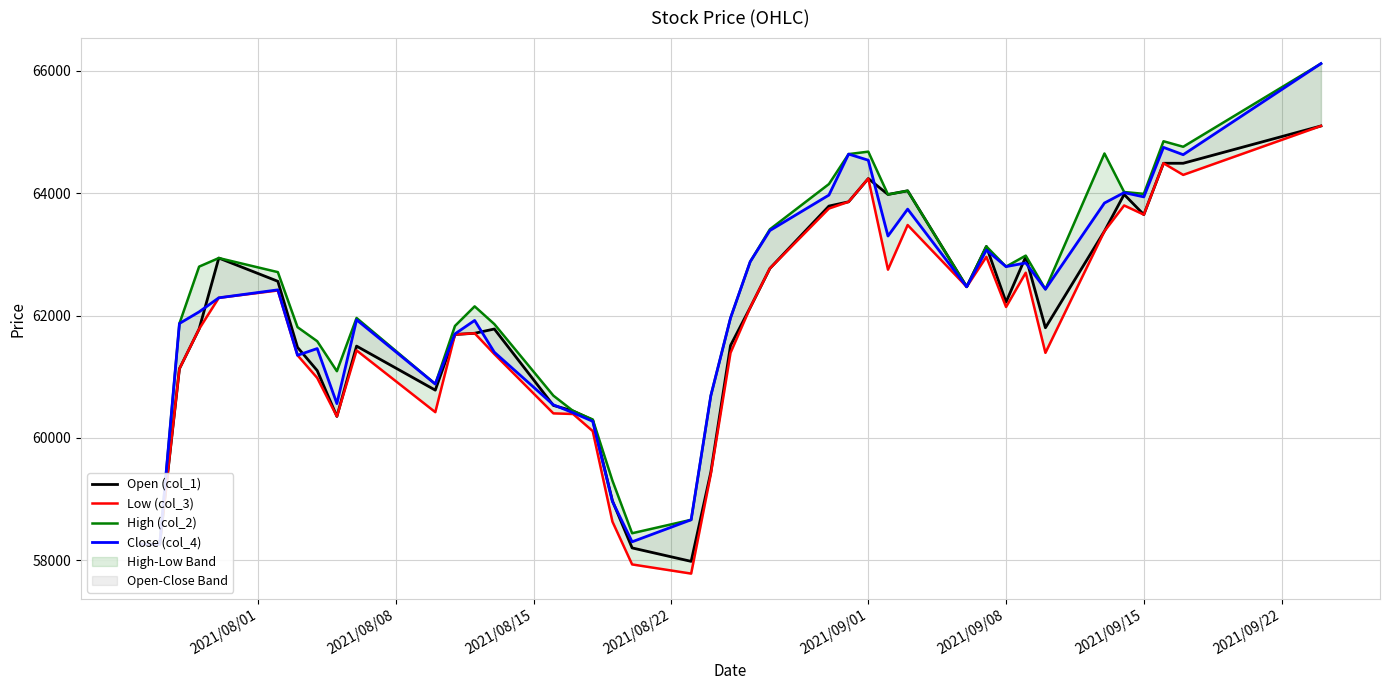

Reading left to right, what are all the values shown in this chart?

Open (col_1): 58260	58260	61130	61780	62940	62560	61480	61100	60350	61500	60780	61690	61710	61780	60530	60440	60290	58970	58200	57980	59440	61510	62130	62770	63790	63860	64240	63980	64040	62470	63130	62220	62960	61800	63380	63980	63650	64490	64490	65100
Low (col_3): 58260	58260	61130	61780	62290	62410	61350	60980	60350	61430	60420	61690	61710	61370	60400	60390	60110	58630	57930	57780	59410	61390	62130	62770	63750	63860	64240	62750	63480	62470	62960	62140	62700	61390	63380	63800	63650	64490	64300	65100
High (col_2): 58260	58260	61870	62800	62940	62710	61810	61580	61090	61960	60880	61830	62150	61860	60690	60440	60300	59300	58440	58660	60690	61960	62880	63410	64150	64640	64680	63980	64040	62470	63130	62800	62980	62430	64650	64020	63990	64850	64760	66120
Close (col_4): 58260	58260	61870	62060	62290	62420	61350	61460	60560	61930	60880	61700	61920	61400	60540	60410	60270	58960	58300	58660	60690	61960	62880	63390	63970	64640	64540	63300	63740	62470	63070	62800	62860	62430	63840	64010	63940	64750	64630	66120